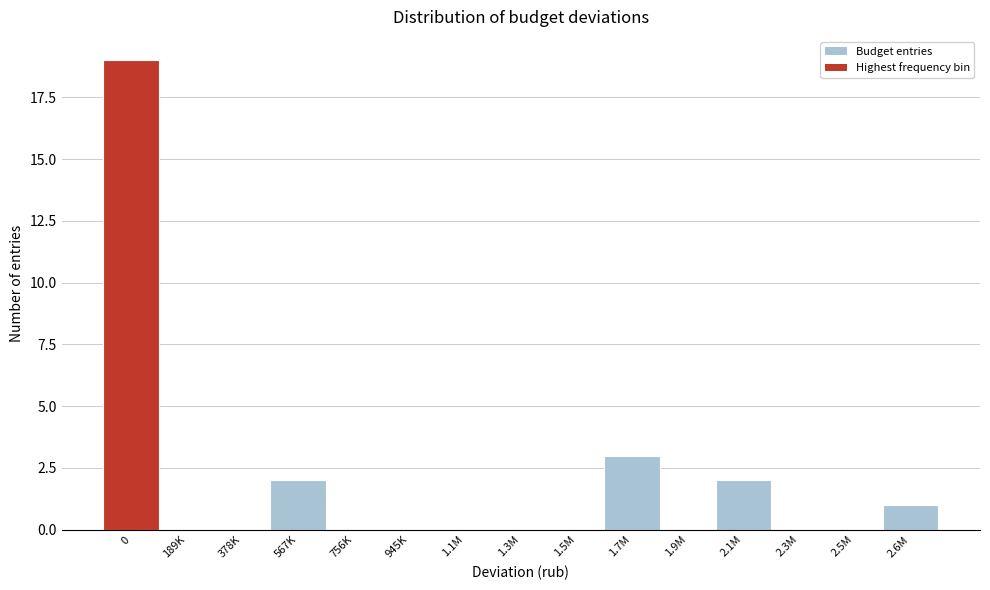

Reading right to left, what are all the values shown in this chart?

2.6M=1	2.5M=0	2.3M=0	2.1M=2	1.9M=0	1.7M=3	1.5M=0	1.3M=0	1.1M=0	945K=0	756K=0	567K=2	378K=0	189K=0	0=19